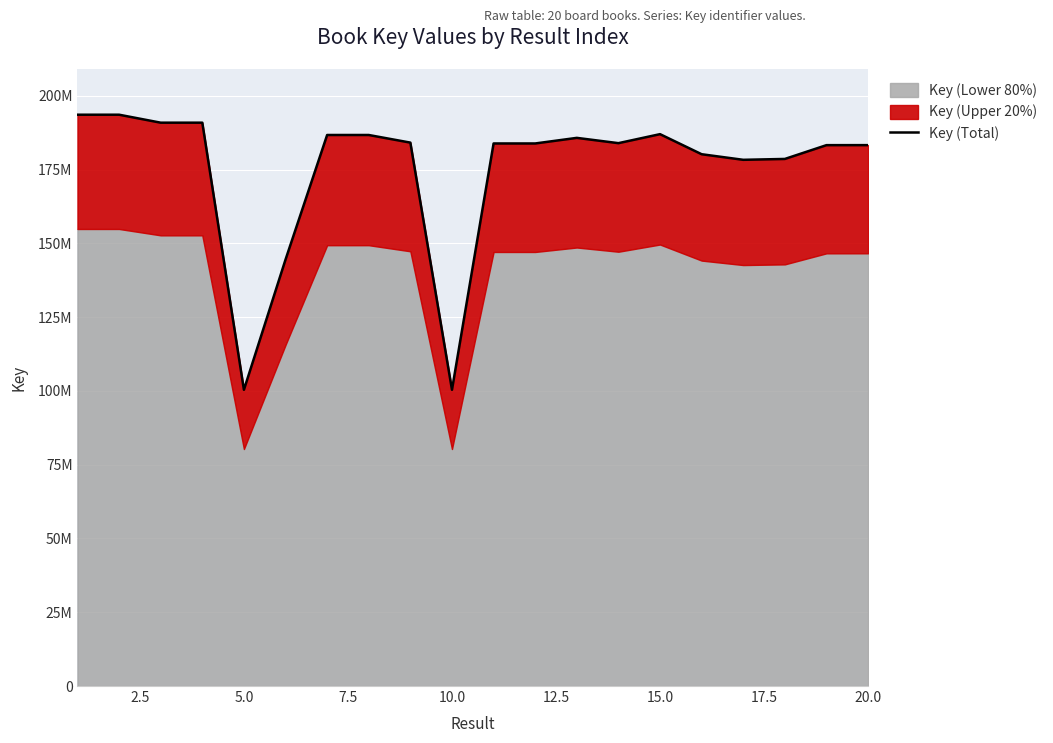

The chart shows a value of 326673136 at 10. True or false?

False